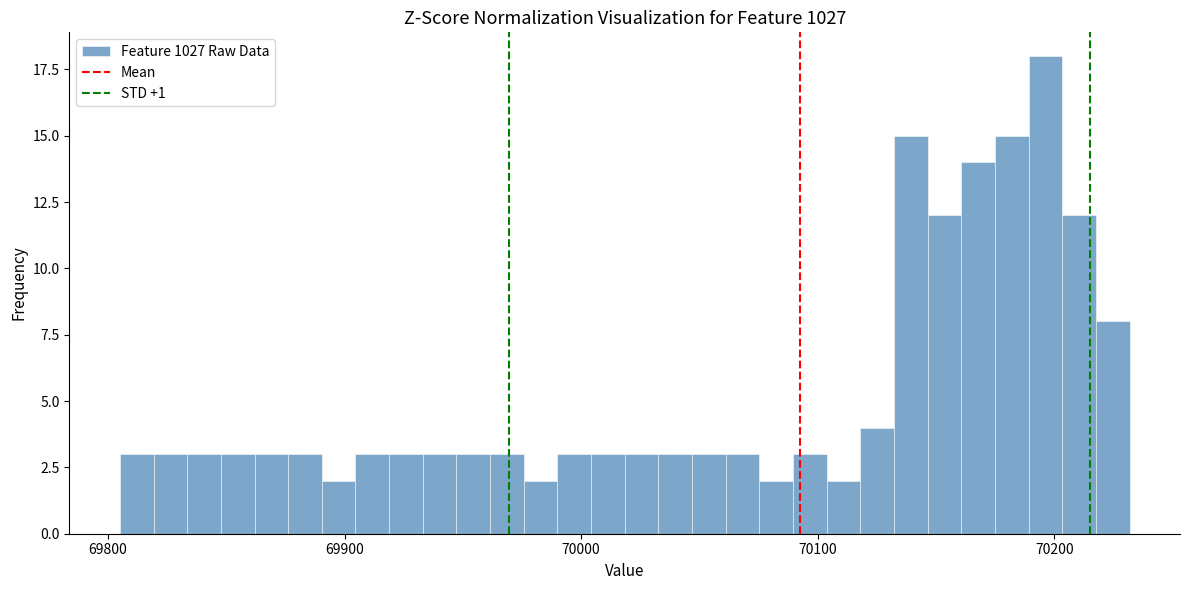

Around what value on the x-axis is the tallest bar? Give the approximate position of its centre, as read against the axis.

70200